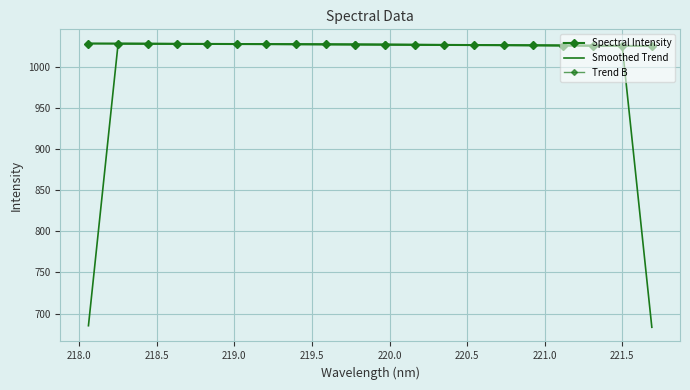

What is the value of the Spectral Intensity point at the 8th from the left?

1027.1